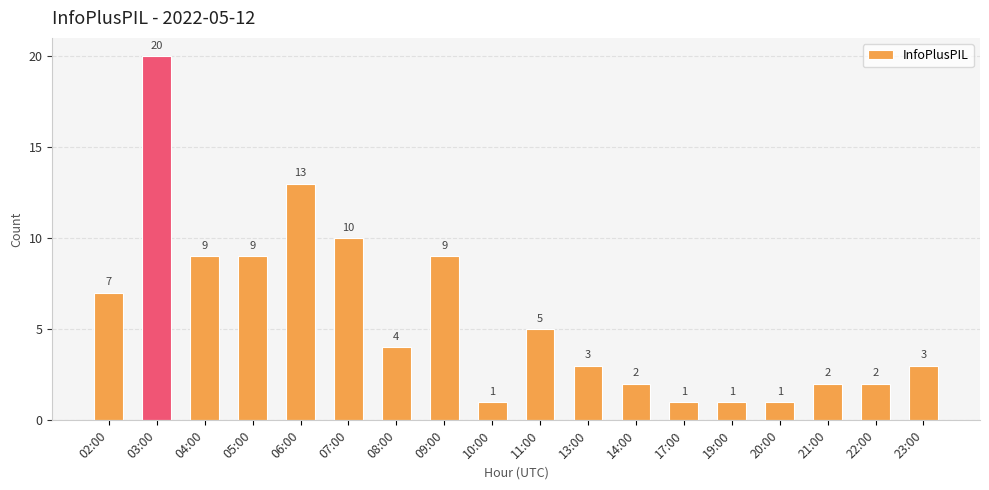

Between 09:00 and 22:00, which is larger?

09:00